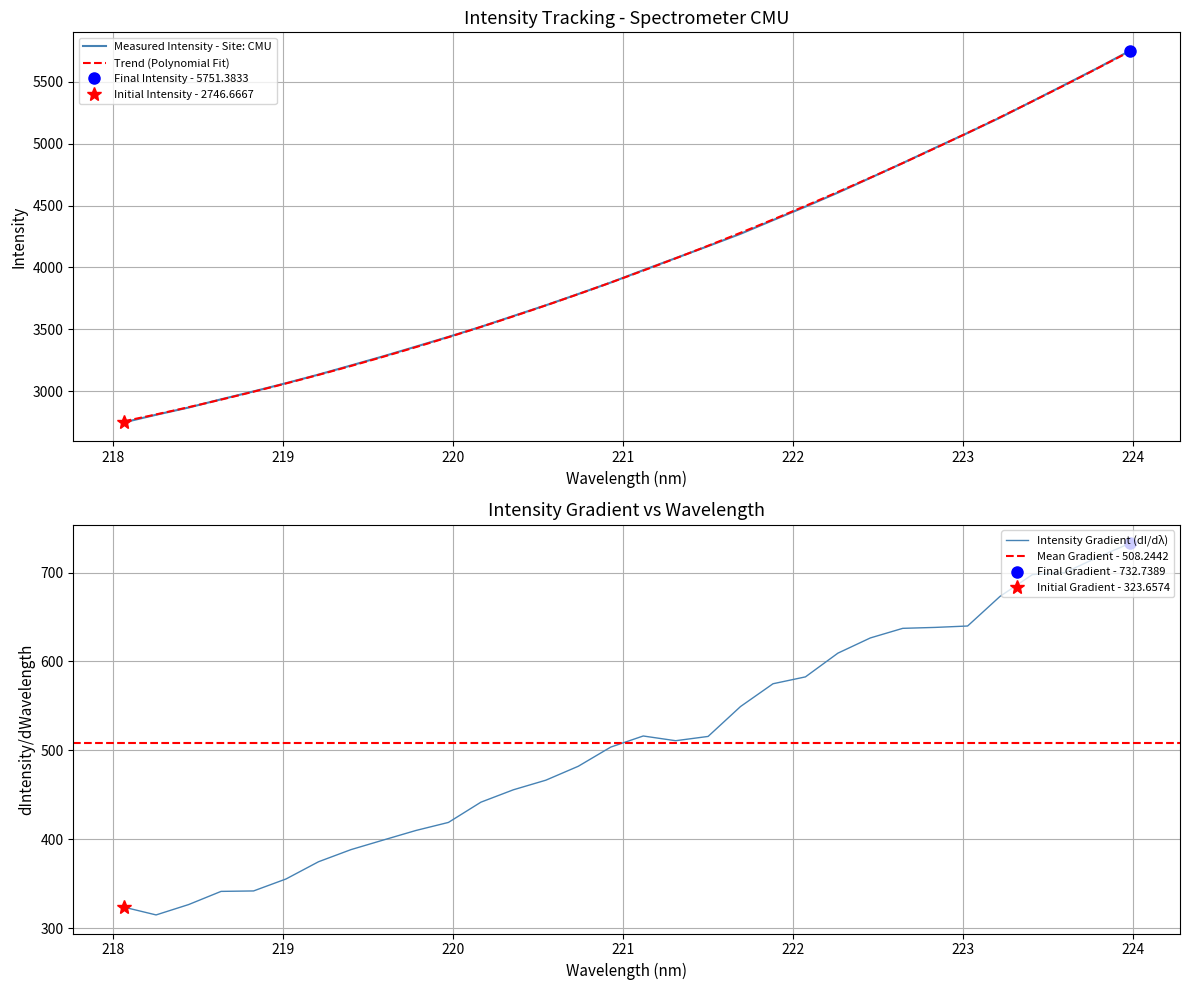

What is the maximum value for Measured Intensity - Site: CMU?

5751.4